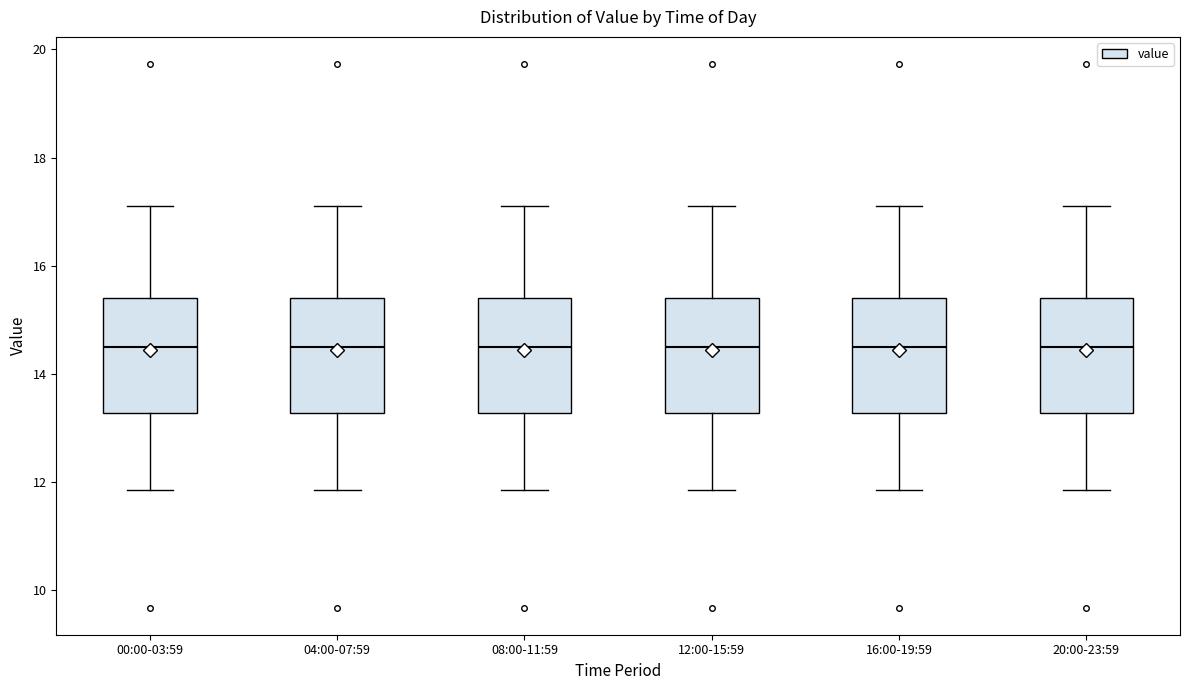

Where does the lower whisker of the box for 16:00-19:59 end on the y-axis? The values are not printed on the chart, so give them approximately, as read against the axis.

11.8